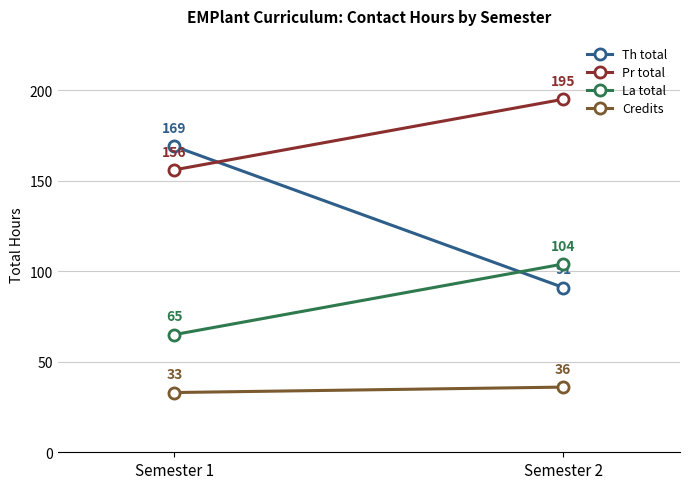

At which label does La total reach its peak?

Semester 2